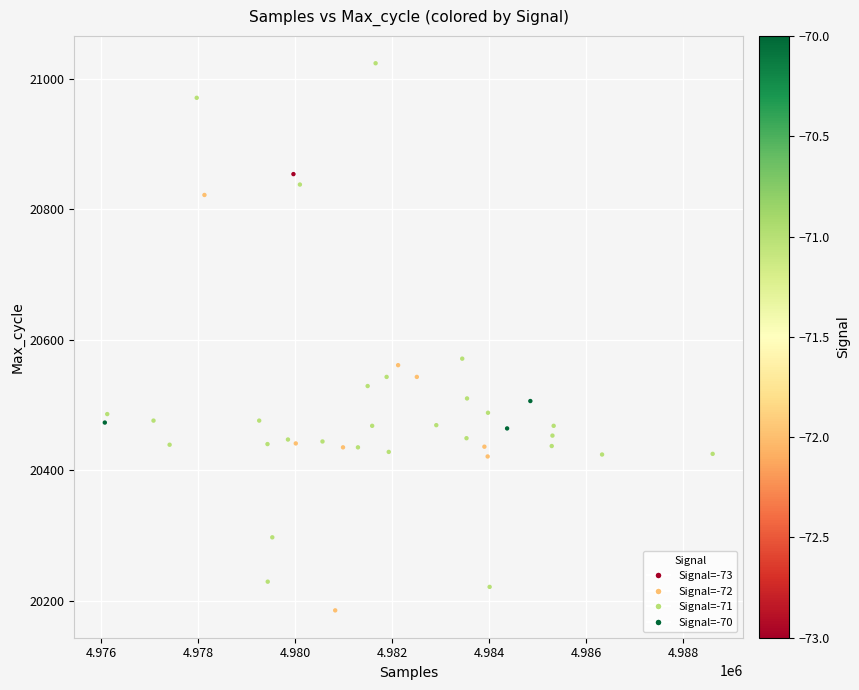

What Y value in the scatter plot is closest to 20604?

20571